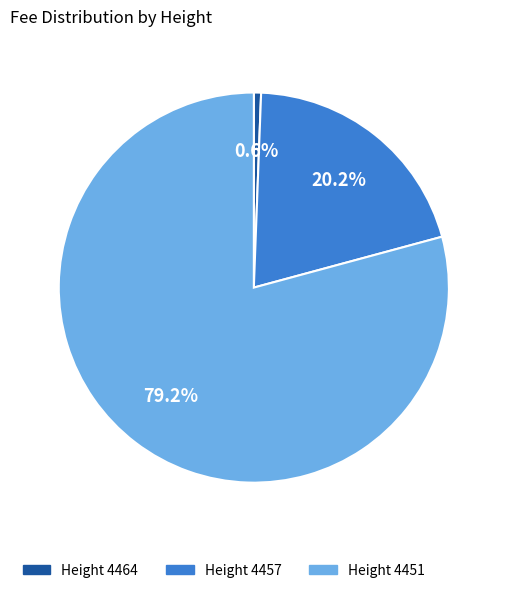

Count the number of slices in the pie.

3